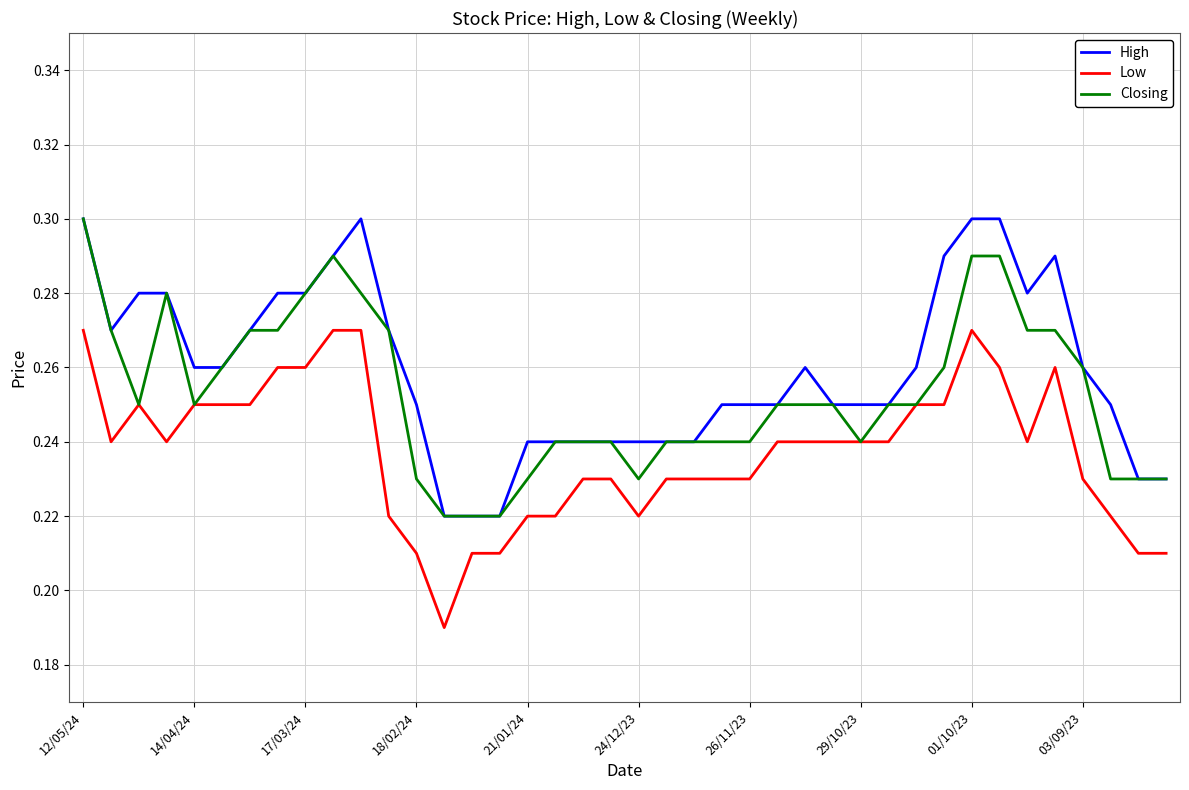

Rank the series by their average value, from lowest to highest.

Low, Closing, High